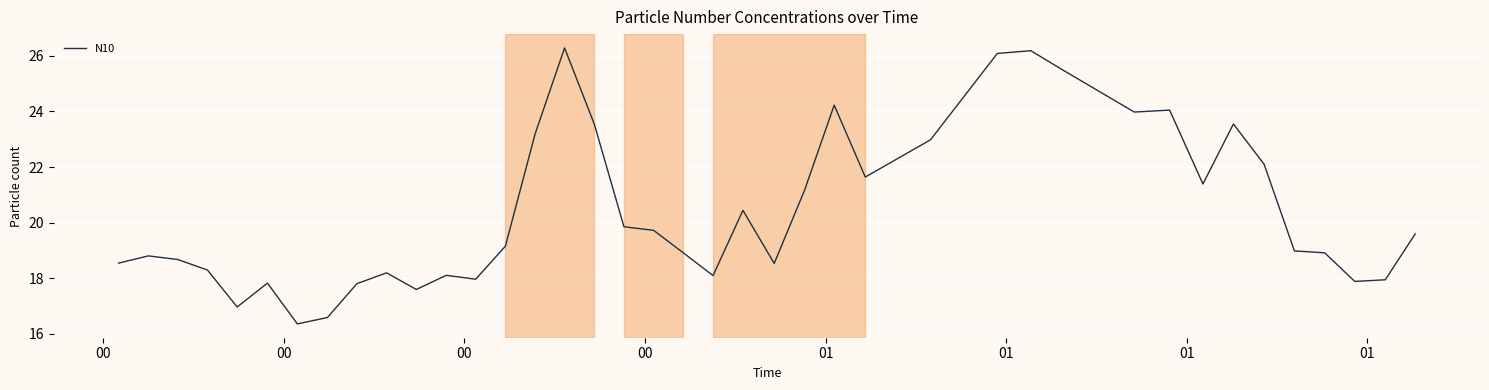

How many distinct data groups are displayed?

1